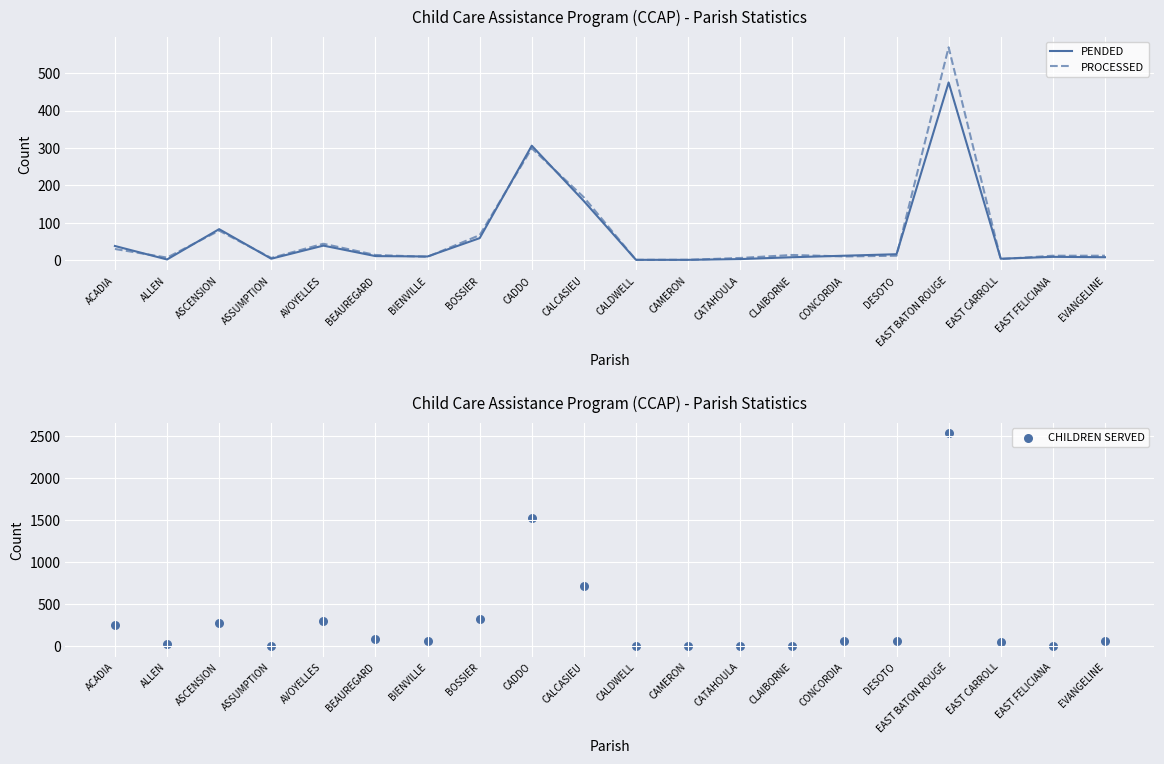

At which category is the sum across all series the highest?

EAST BATON ROUGE